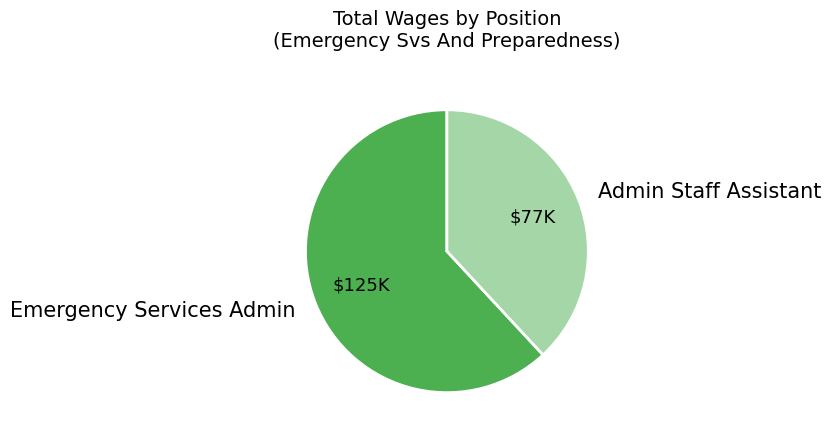

True or false: Admin Staff Assistant accounts for 38% of the total.

True